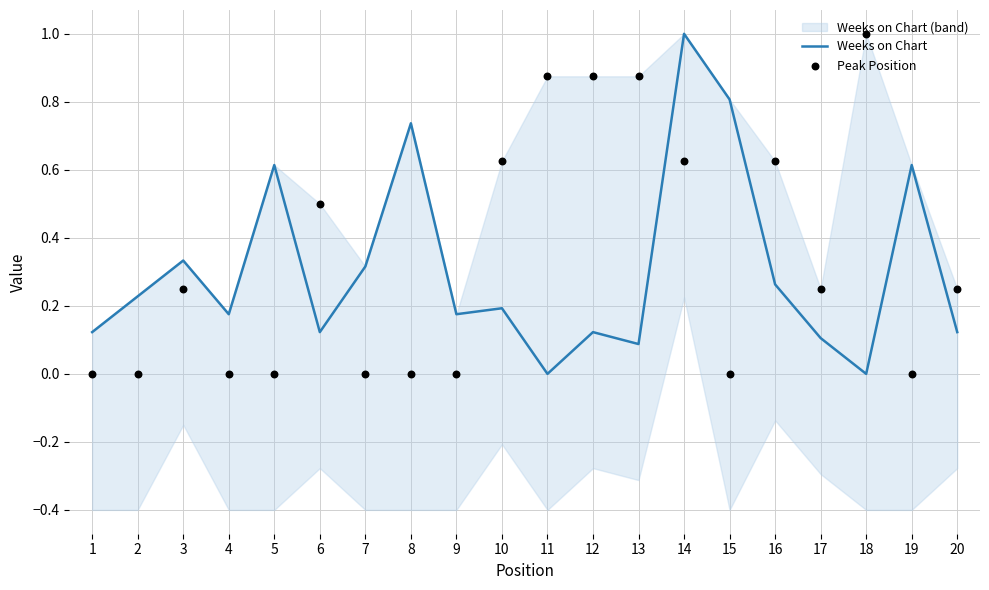

What is the total value across all series at 13?

1.0